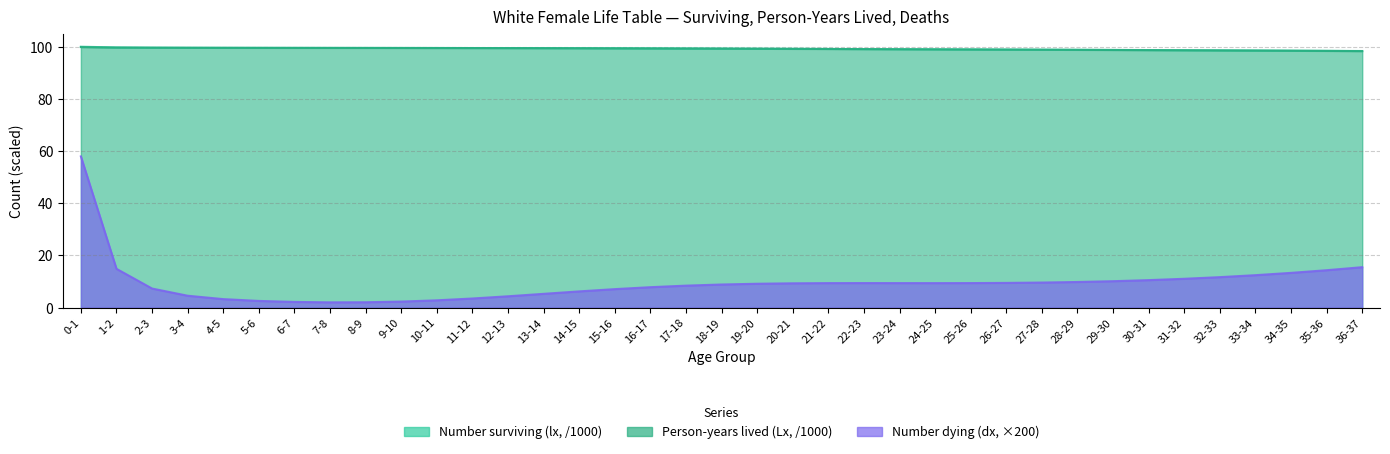

Is the value of Number dying (dx) at 33-34 greater than the value of Person-years lived (Lx) at 12-13?

No